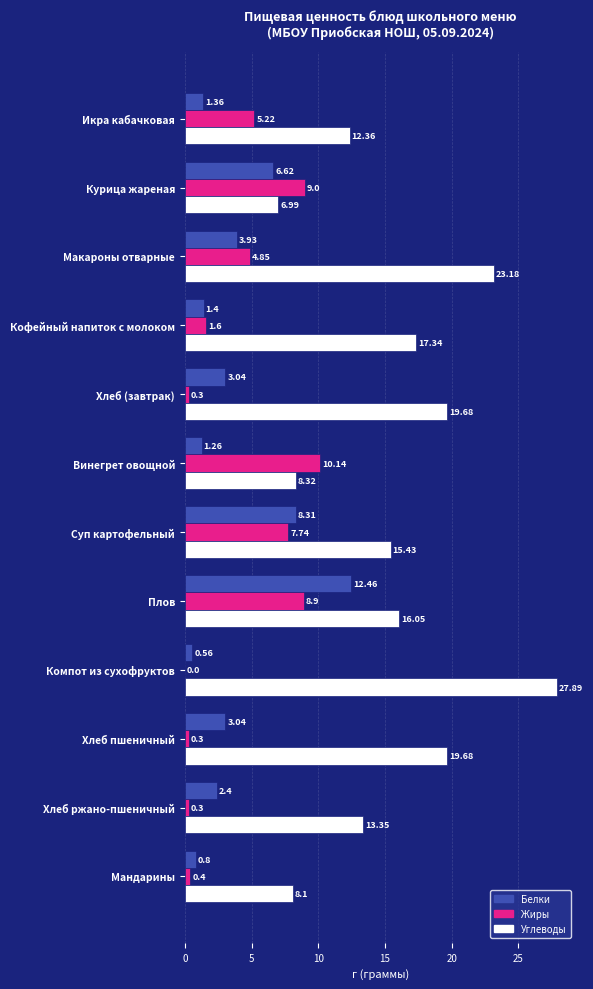

At which label is Жиры closest to 5?

Макароны отварные